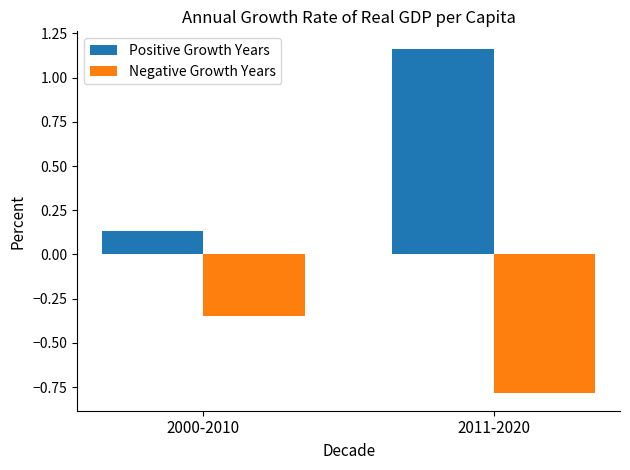

Is it true that Negative Growth Years equals -0.2 at 2011-2020?

False